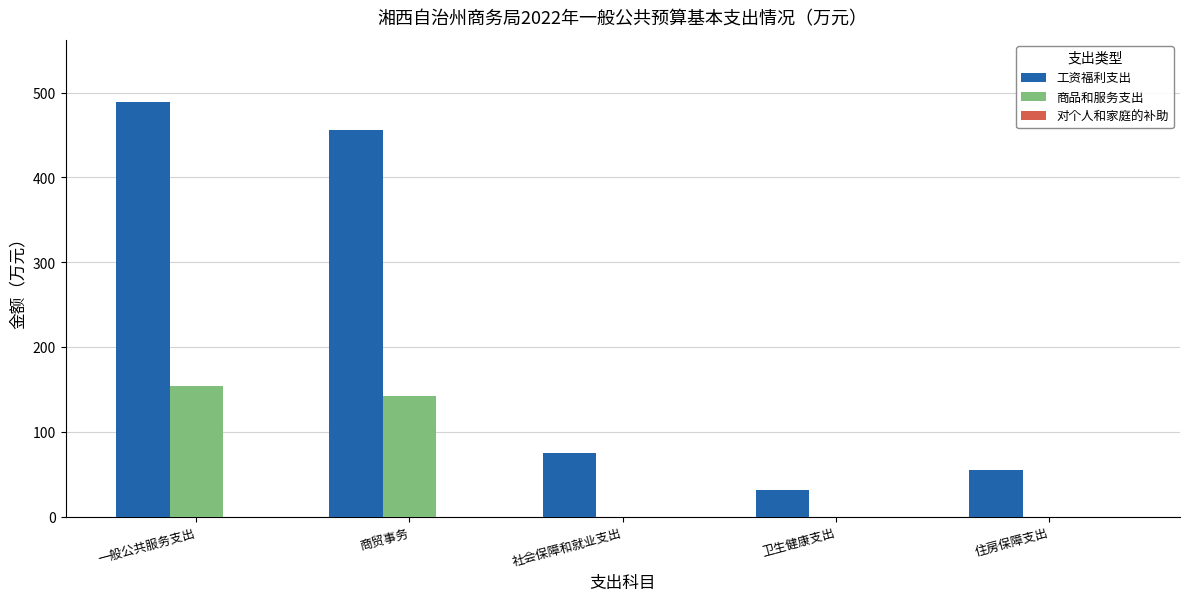

The 商品和服务支出 series shows 0.0 at 社会保障和就业支出. True or false?

True